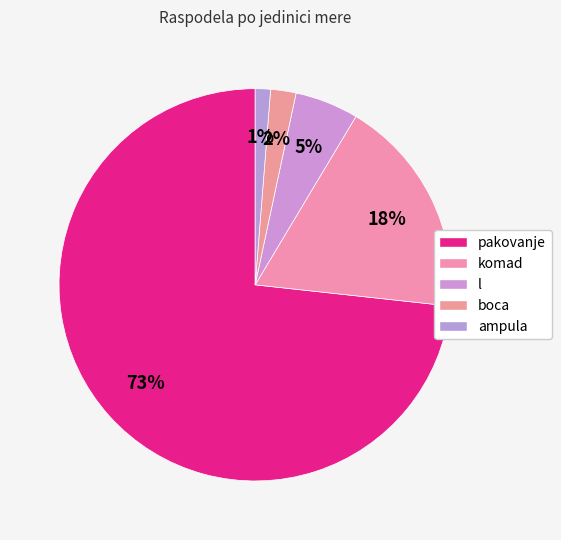

Count the number of slices in the pie.

5